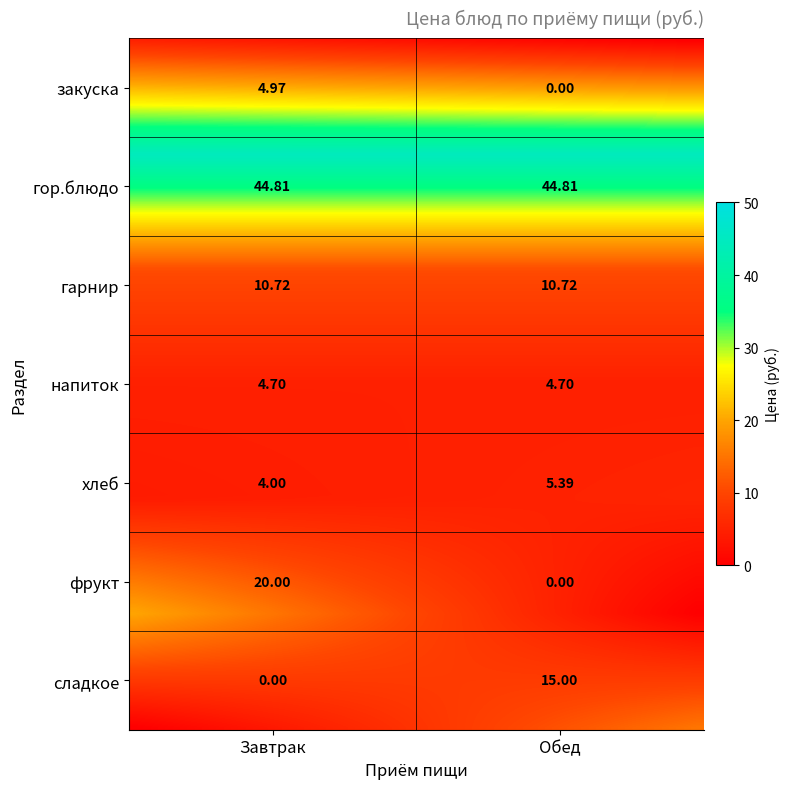

Which has a higher value, хлеб or сладкое?

хлеб